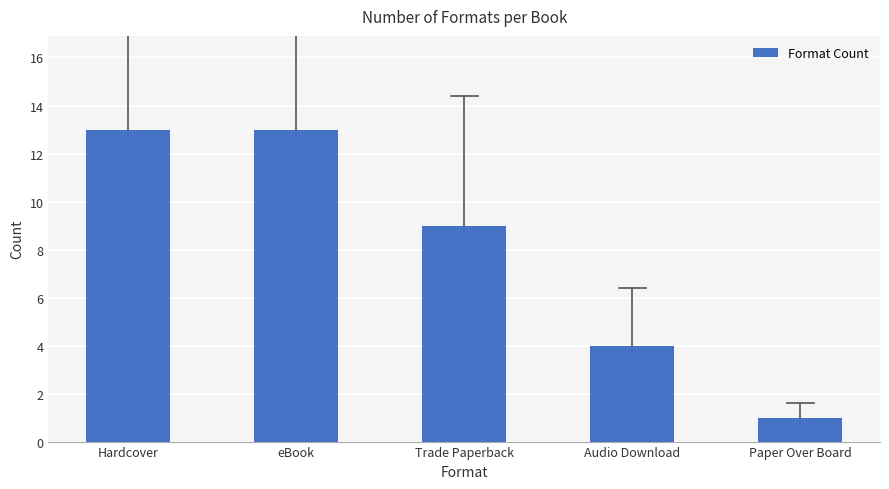

What is the sum of all values?

40